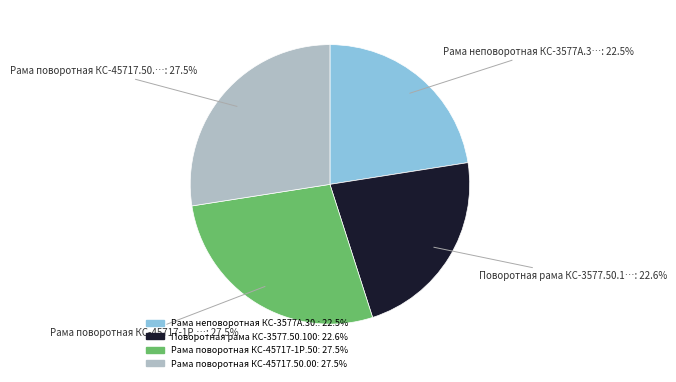

Is there any slice that represents more than half of the pie?

No